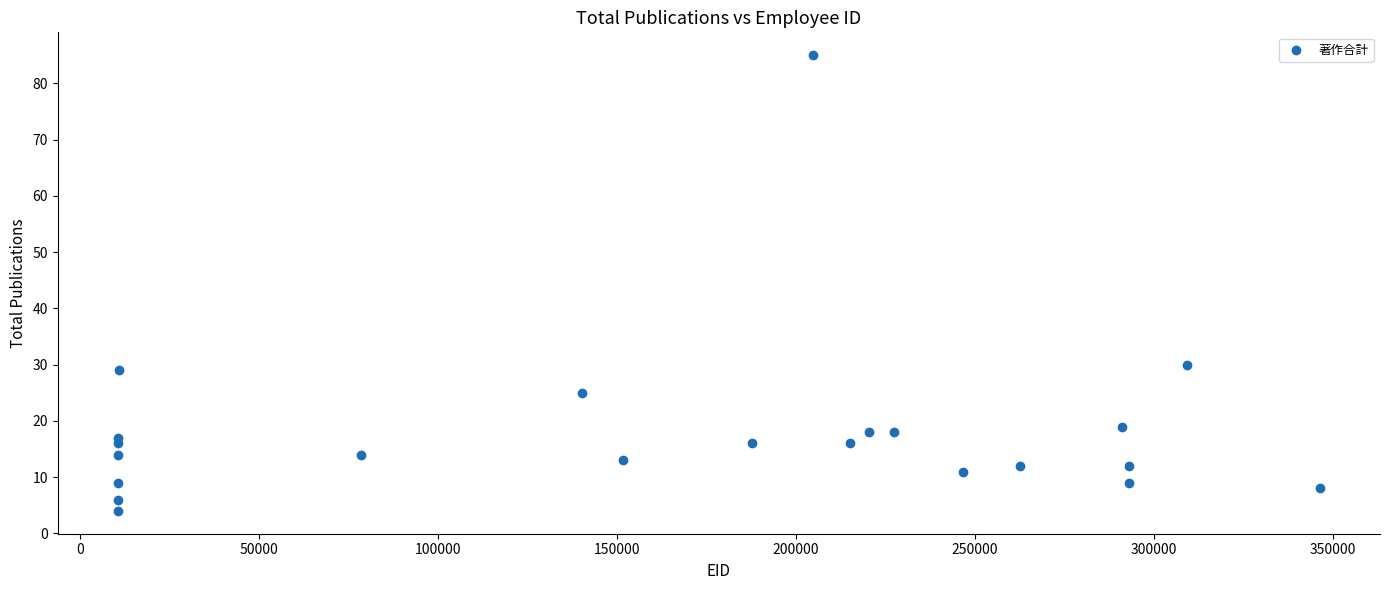

What Y value in the scatter plot is closest to 44?

30